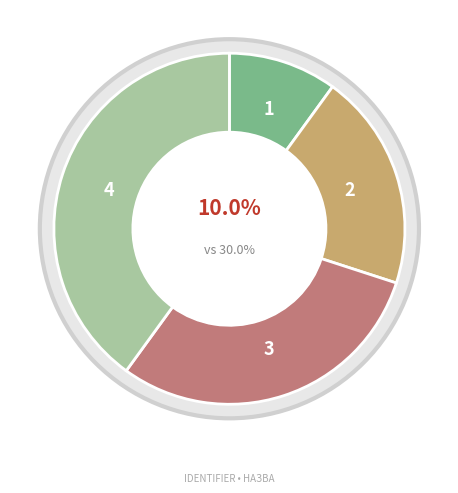

What percentage is the Спеціаліст вищої категорії slice, to the nearest percent?

40%